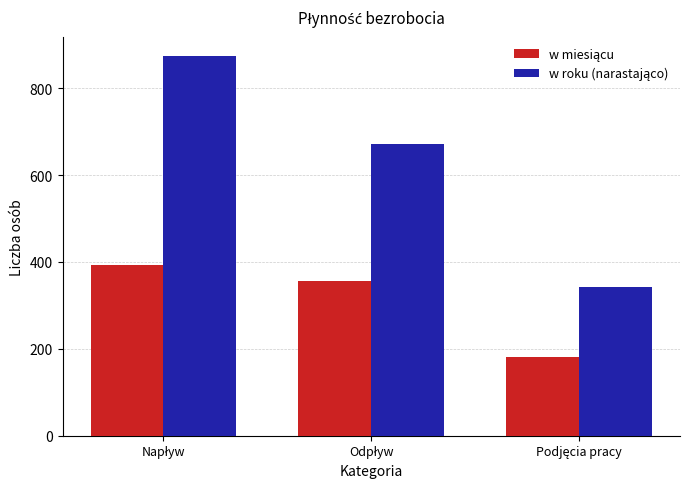

How many series are shown in this chart?

2